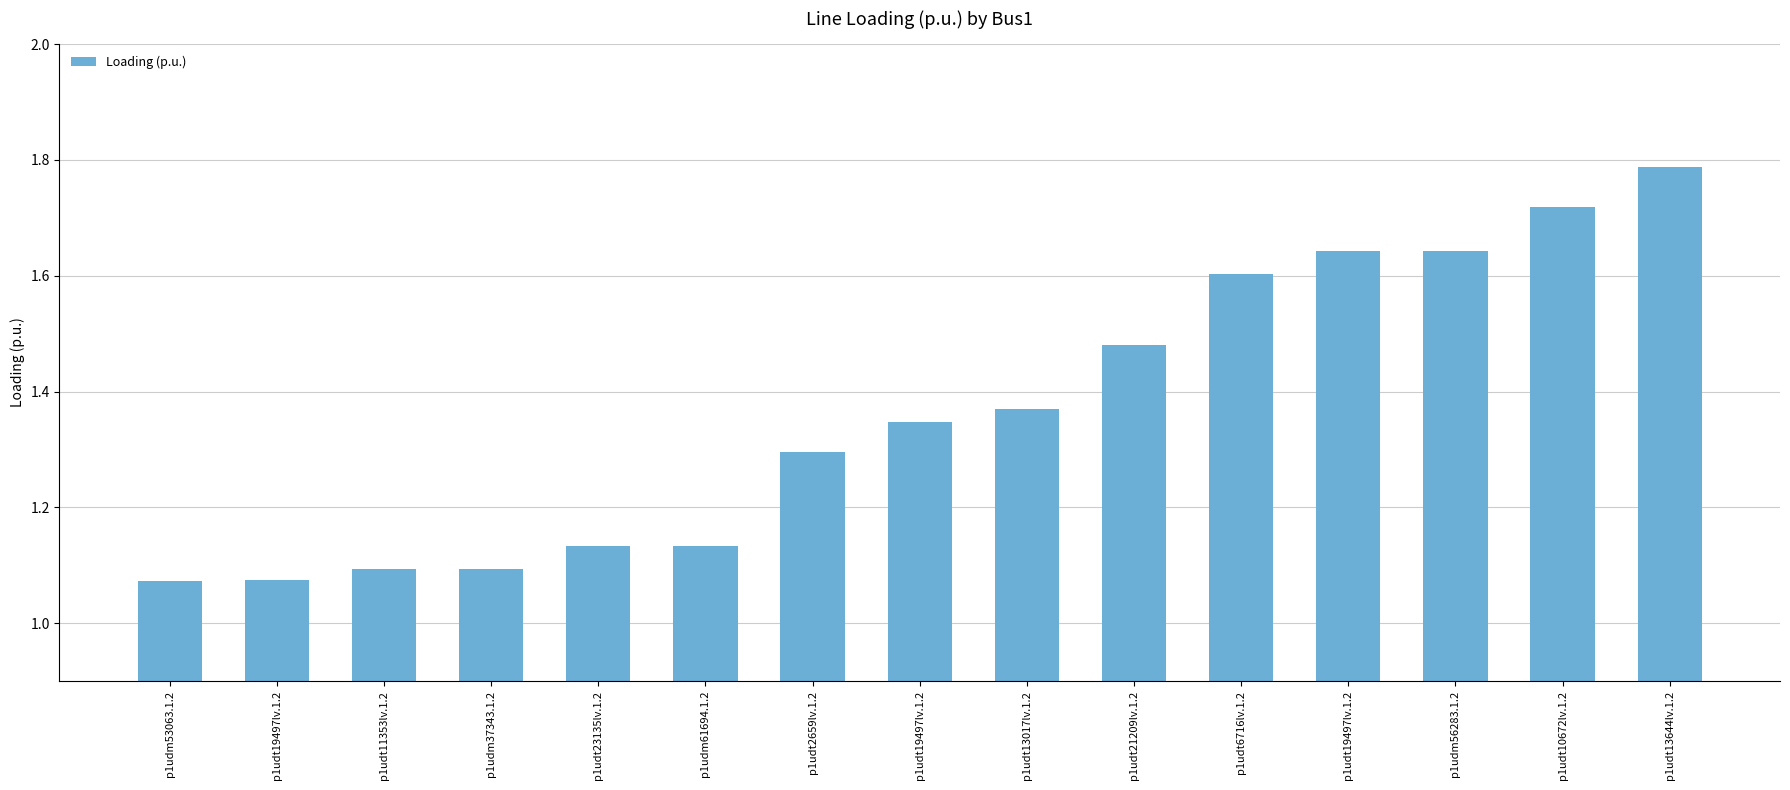

Reading left to right, extract all data points from this chart.

p1udm53063.1.2=1.1	p1udt19497lv.1.2=1.1	p1udt11353lv.1.2=1.1	p1udm37343.1.2=1.1	p1udt23135lv.1.2=1.1	p1udm61694.1.2=1.1	p1udt2659lv.1.2=1.3	p1udt19497lv.1.2=1.3	p1udt13017lv.1.2=1.4	p1udt21209lv.1.2=1.5	p1udt6716lv.1.2=1.6	p1udt19497lv.1.2=1.6	p1udm56283.1.2=1.6	p1udt10672lv.1.2=1.7	p1udt13644lv.1.2=1.8